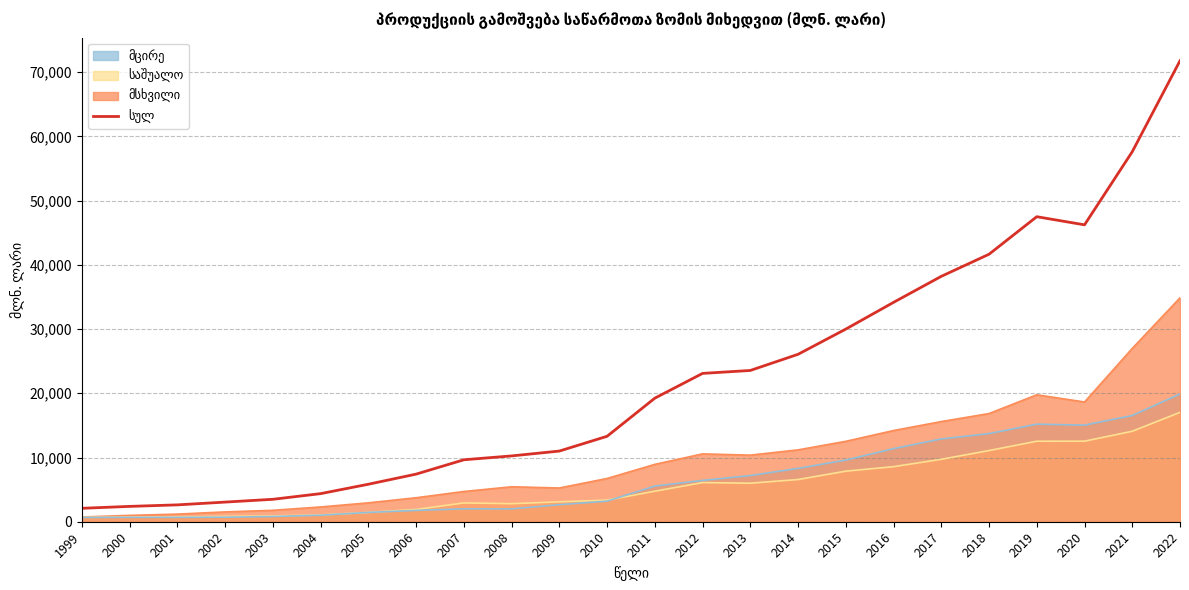

The value at 2010 is 13303.7. True or false?

True